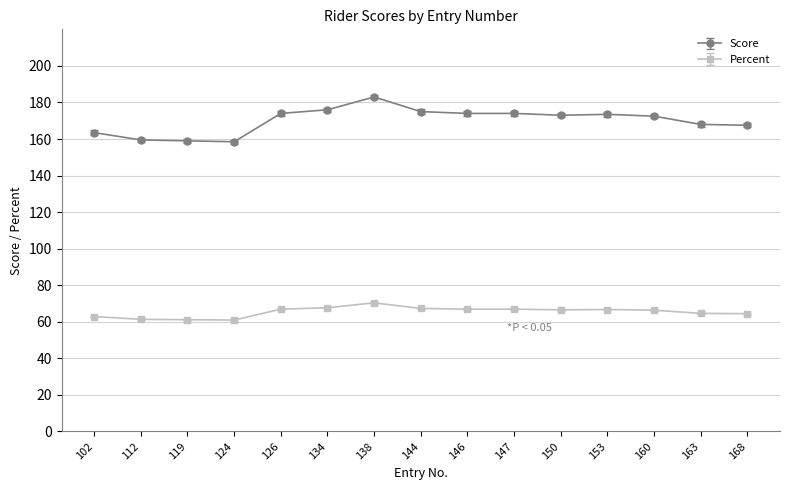

Which label corresponds to the largest value in the chart?

138